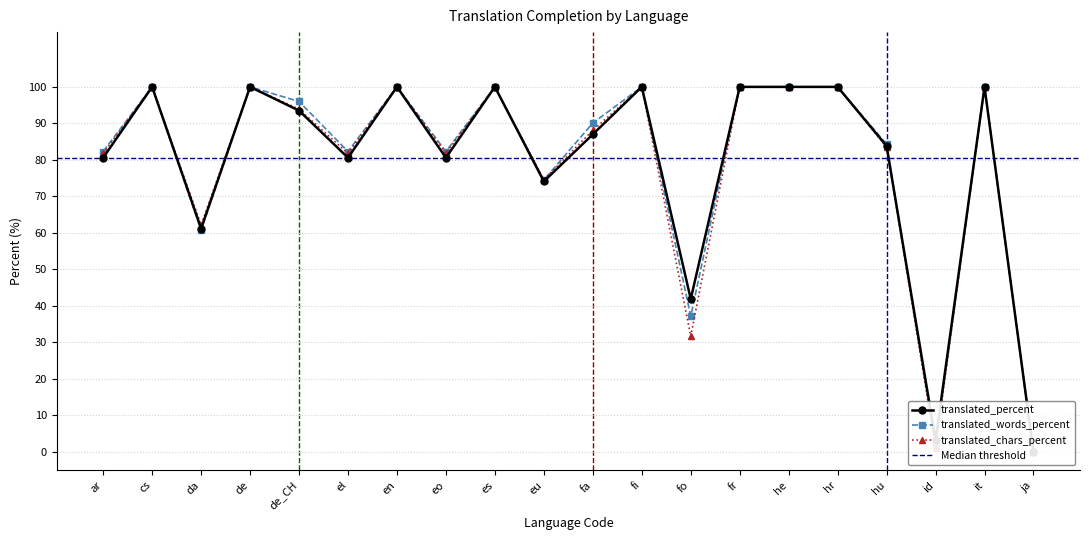

What value does the translated_percent series have at fo?

41.9